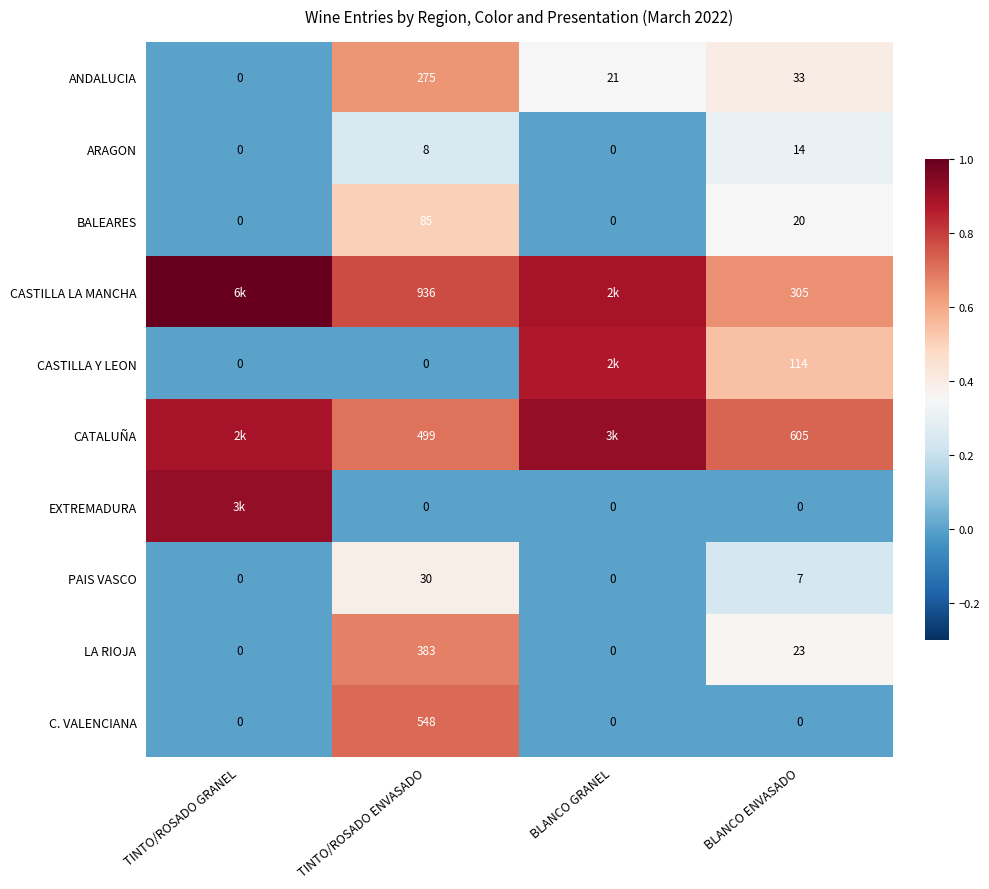

The CATALUÑA series shows 0.4 at BLANCO ENVASADO. True or false?

False